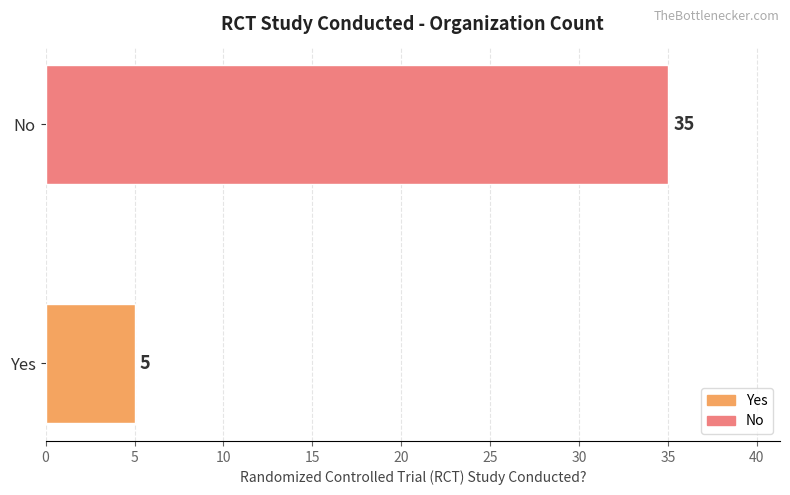

List the labels in order of value, smallest first.

Yes, No